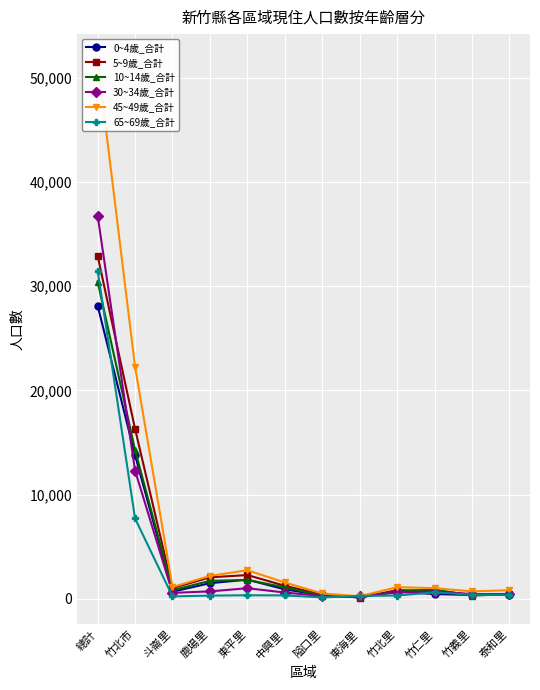

Reading right to left, extract all data points from this chart.

0~4歲_合計: 387	364	455	689	153	342	905	1837	1498	683	13778	28134
5~9歲_合計: 423	371	769	827	118	404	1248	2278	2059	1022	16311	32921
10~14歲_合計: 440	311	884	706	151	295	1101	1809	1723	821	14277	30454
30~34歲_合計: 463	457	699	611	259	265	603	1014	710	569	12313	36785
45~49歲_合計: 822	714	1021	1115	246	509	1565	2742	2195	1130	22264	51625
65~69歲_合計: 382	394	619	315	271	138	325	339	305	228	7709	31502